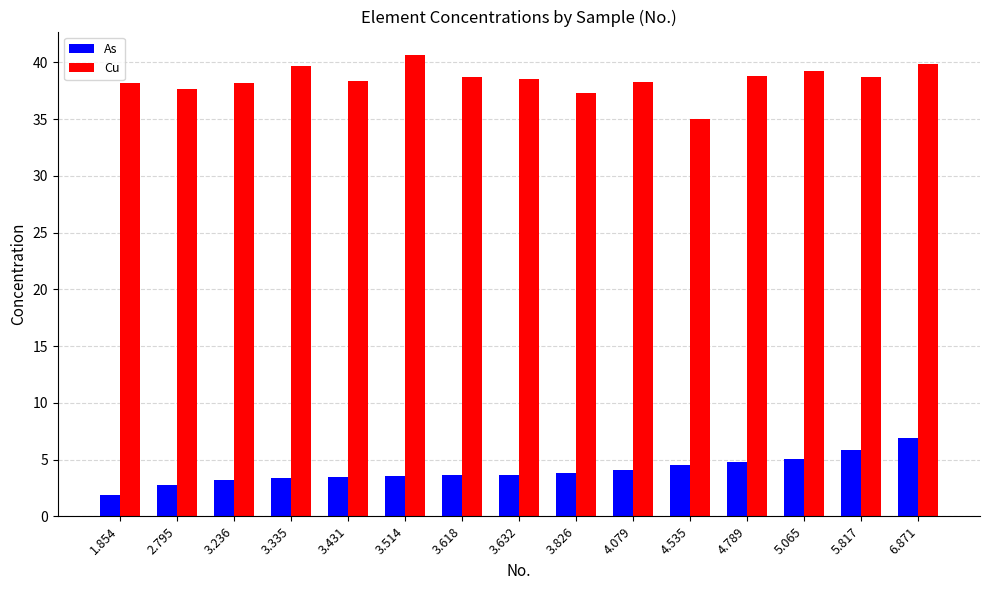

What are all the series names shown in the legend?

As, Cu